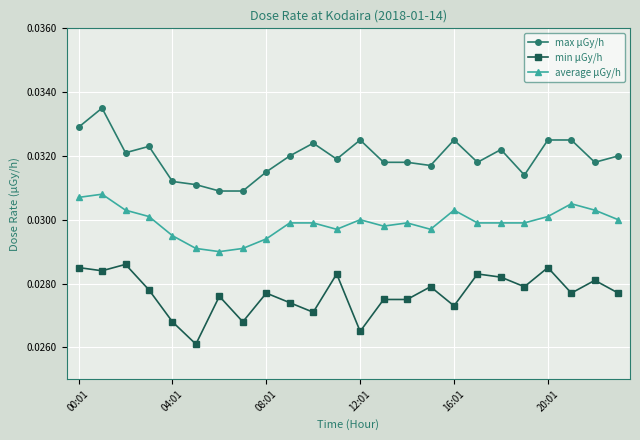

Count the average μGy/h values in the range 0 to 1.

24